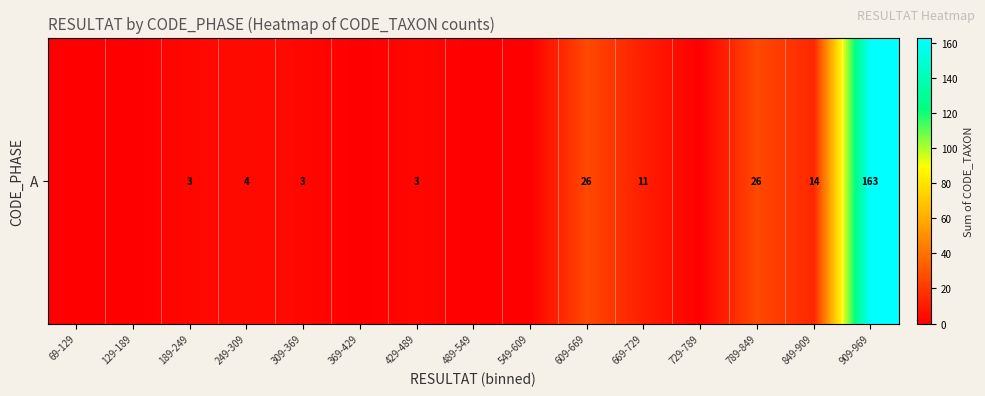

Reading left to right, list all the values displayed in this chart.

69-129=0	129-189=0	189-249=3	249-309=4	309-369=3	369-429=0	429-489=3	489-549=0	549-609=0	609-669=26	669-729=11	729-789=0	789-849=26	849-909=14	909-969=163